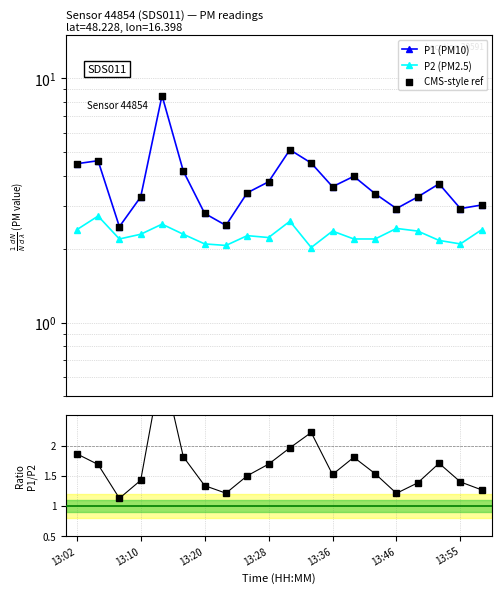

Which series has the largest Y range (max minus min)?

P1 (PM10)